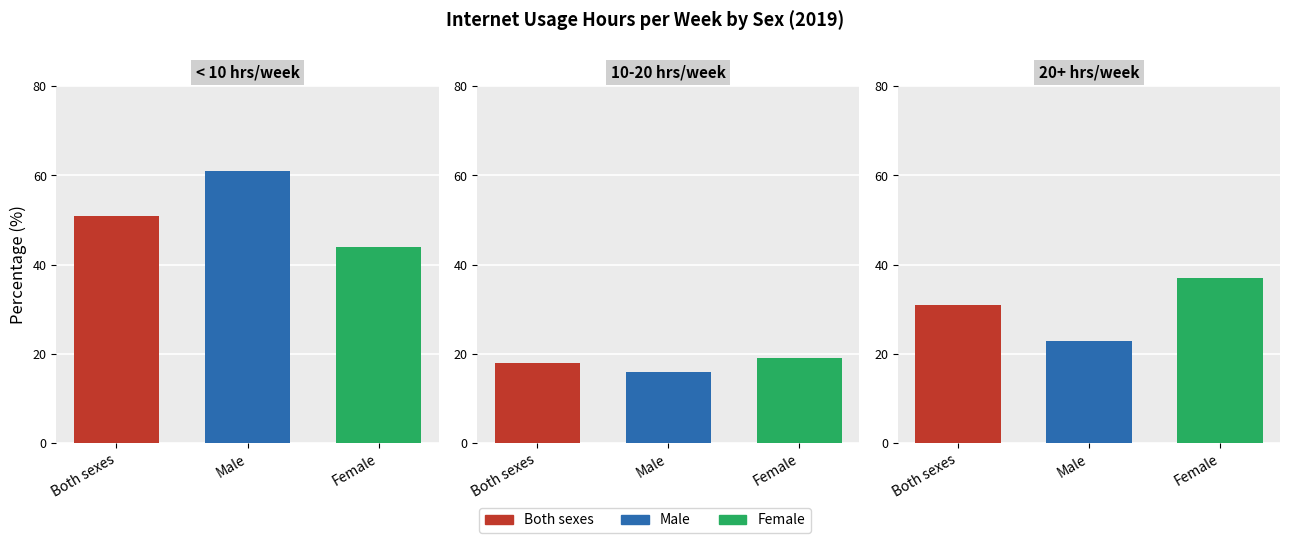

Read the Male value at 20 hours per week or more.

23